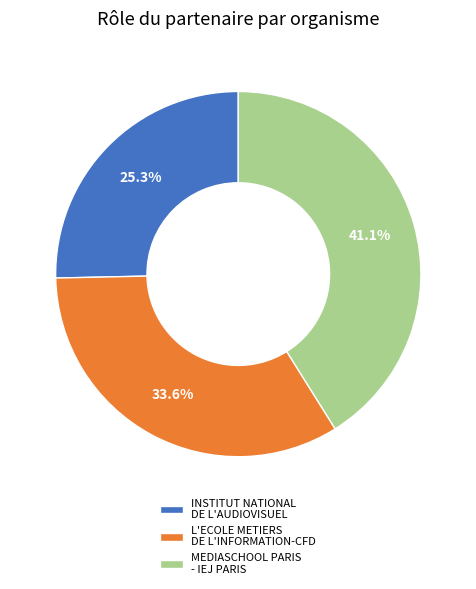

What portion of the pie excludes INSTITUT NATIONAL DE L'AUDIOVISUEL?

74.7%